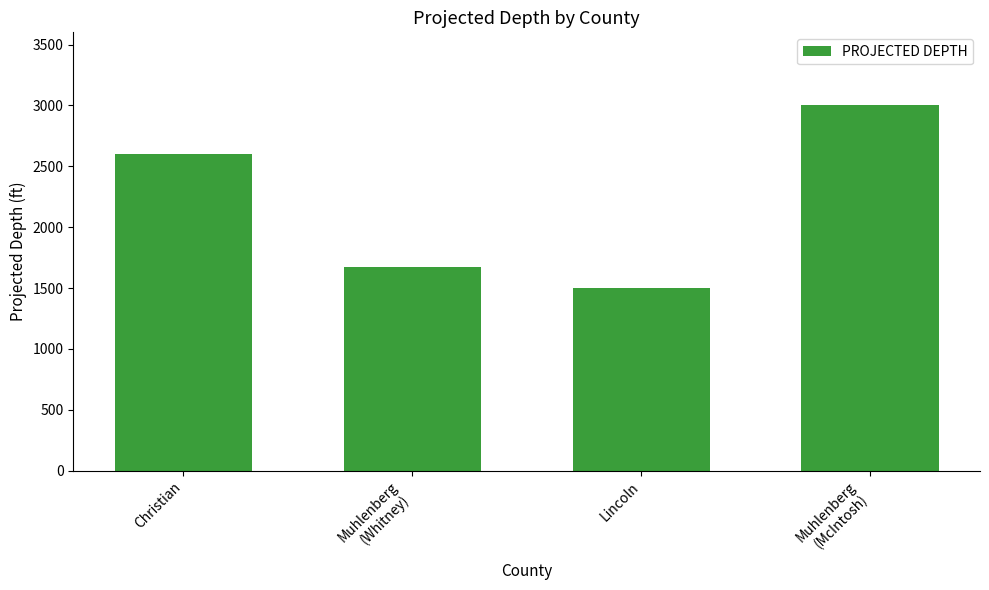

What is the difference between the maximum and second lowest values?

1324